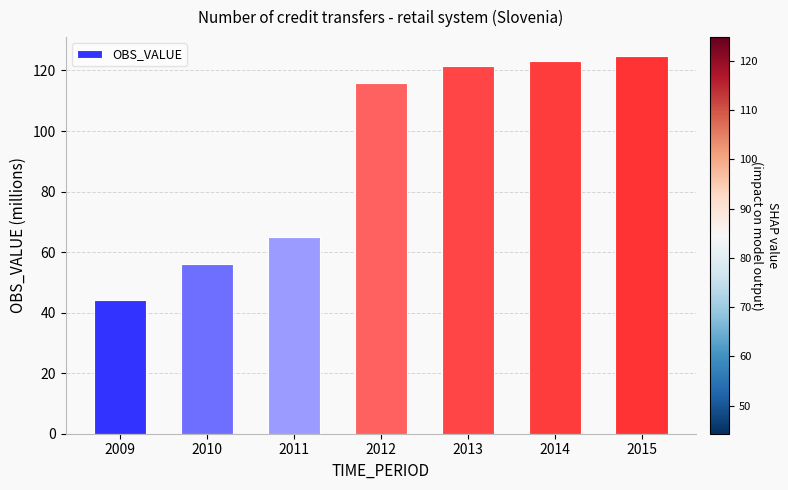

The chart shows a value of 168.8 at 2014. True or false?

False